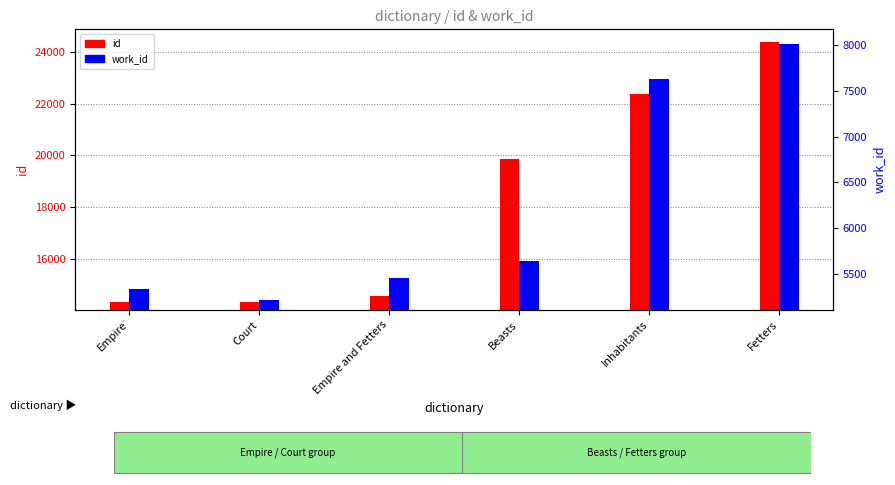

What is the value of the work_id bar at the 2nd from the left?

5208